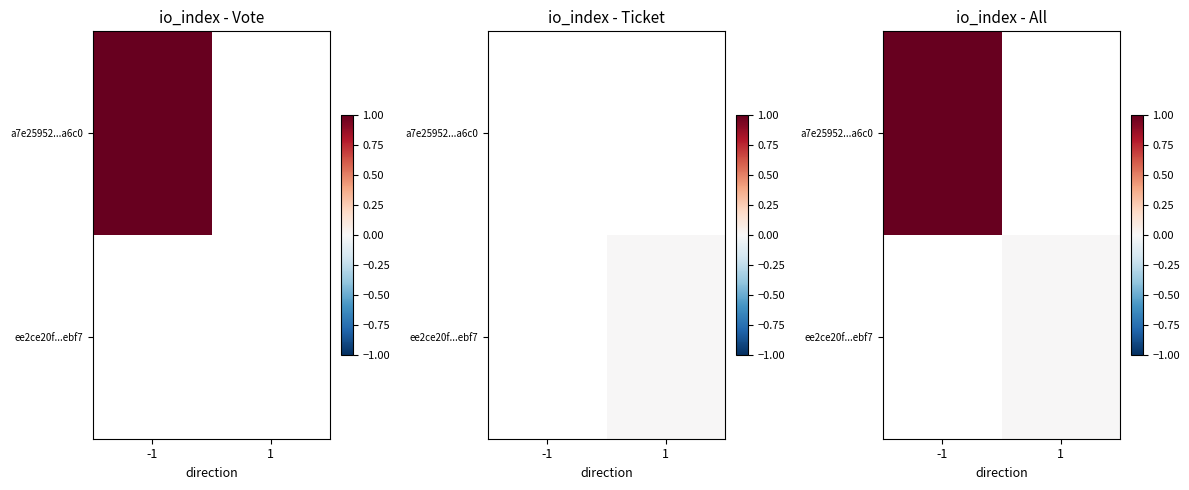

Which series has the widest spread of values?

a7e25952...a6c0